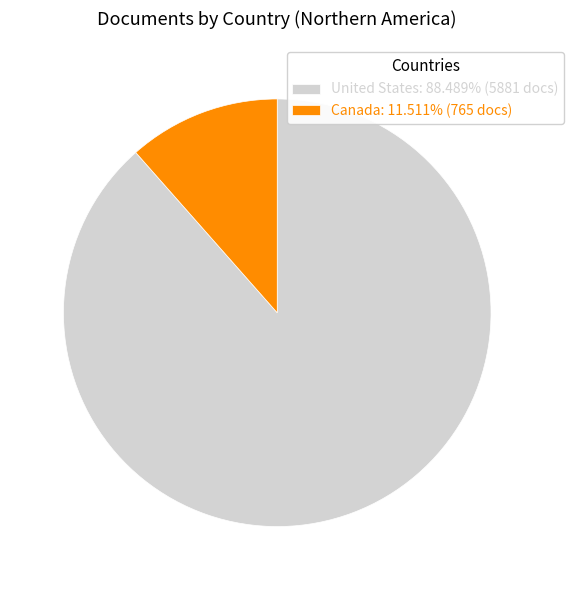

Is the sum of United States: 88.489% (5881 docs) and Canada: 11.511% (765 docs) greater than half?

Yes